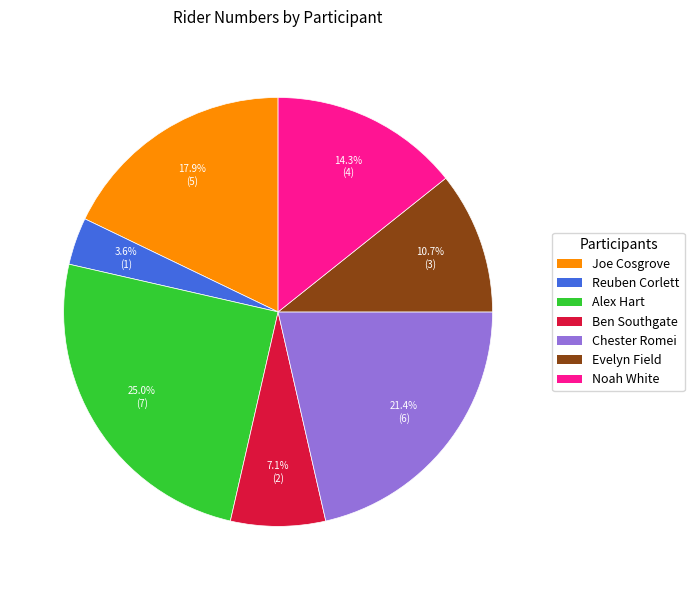

Does Evelyn Field account for over 50% of the chart?

No